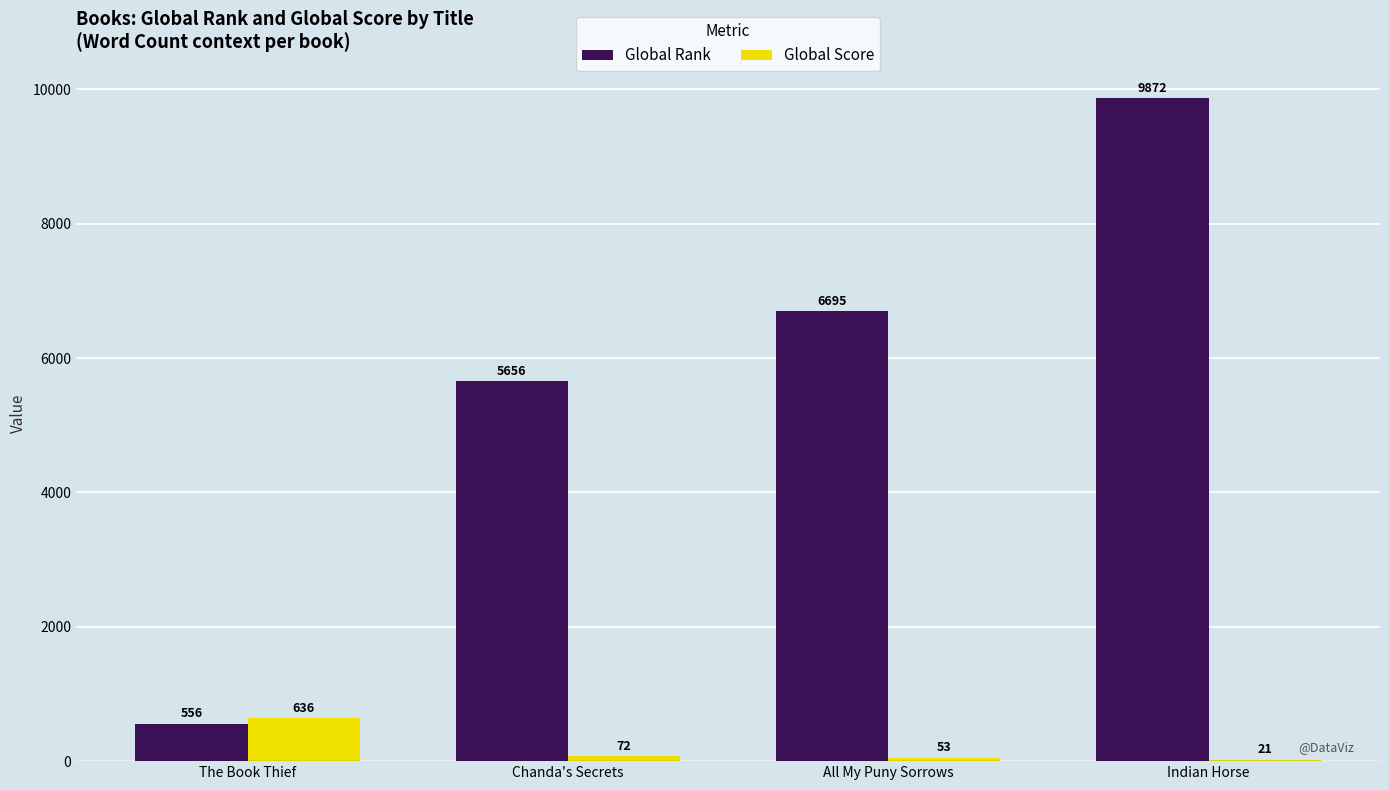

Reading right to left, extract all data points from this chart.

Global Rank: 9872	6695	5656	556
Global Score: 21	53	72	636